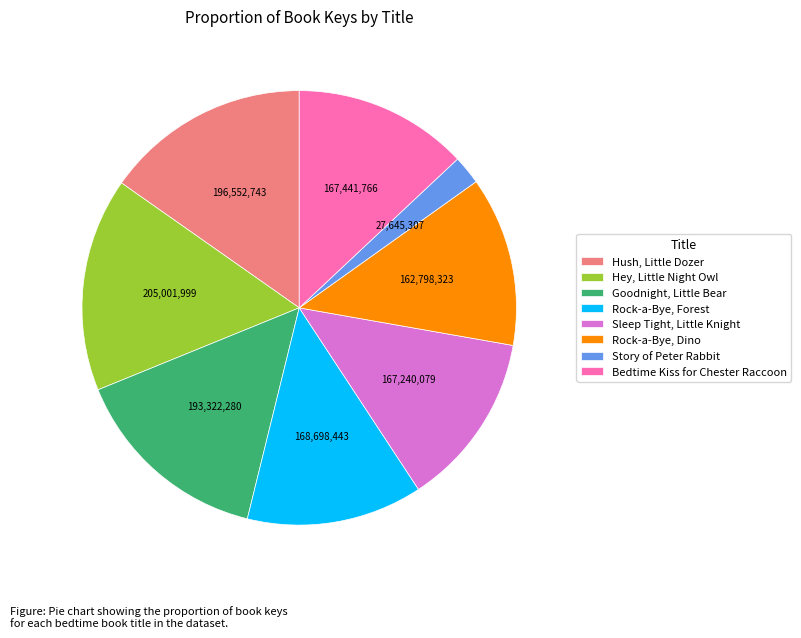

Combined, do Hush, Little Dozer and Rock-a-Bye, Forest account for over 50%?

No